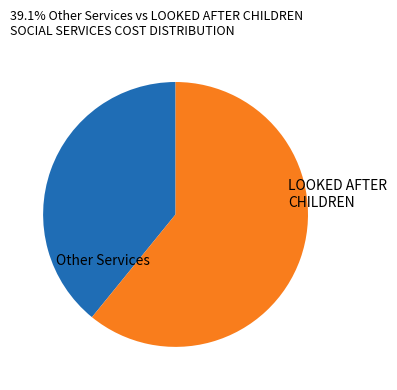

Count the number of slices in the pie.

2